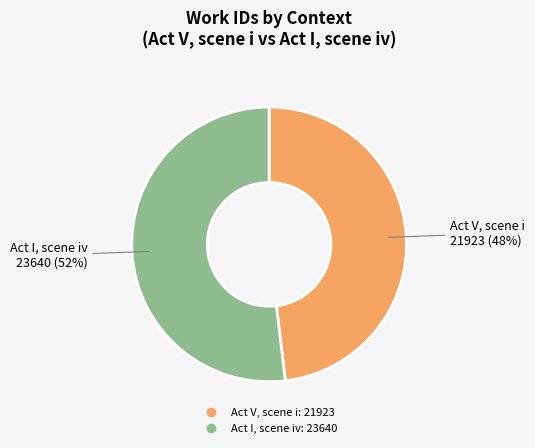

How many segments does this pie chart have?

2